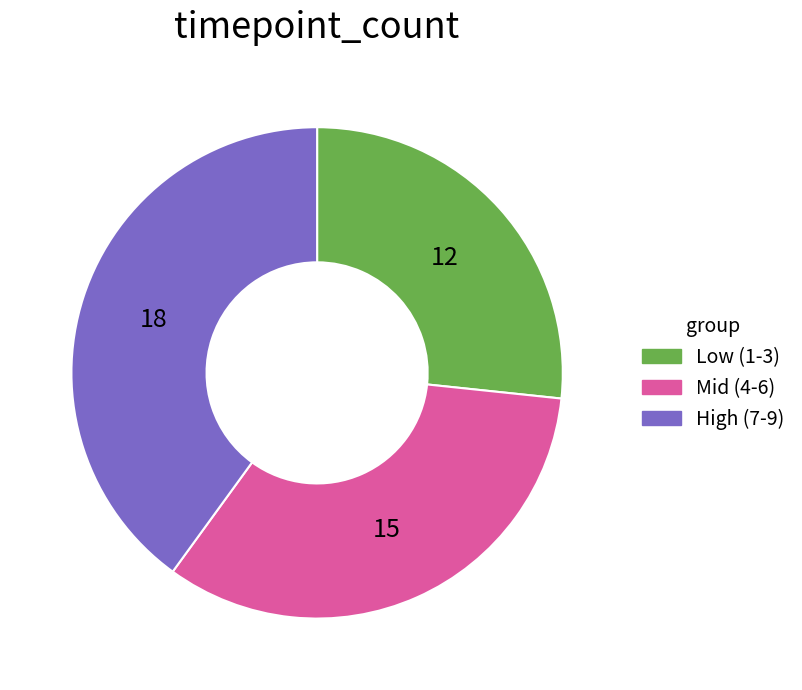

Is the sum of Mid (4-6) and Low (1-3) greater than half?

Yes